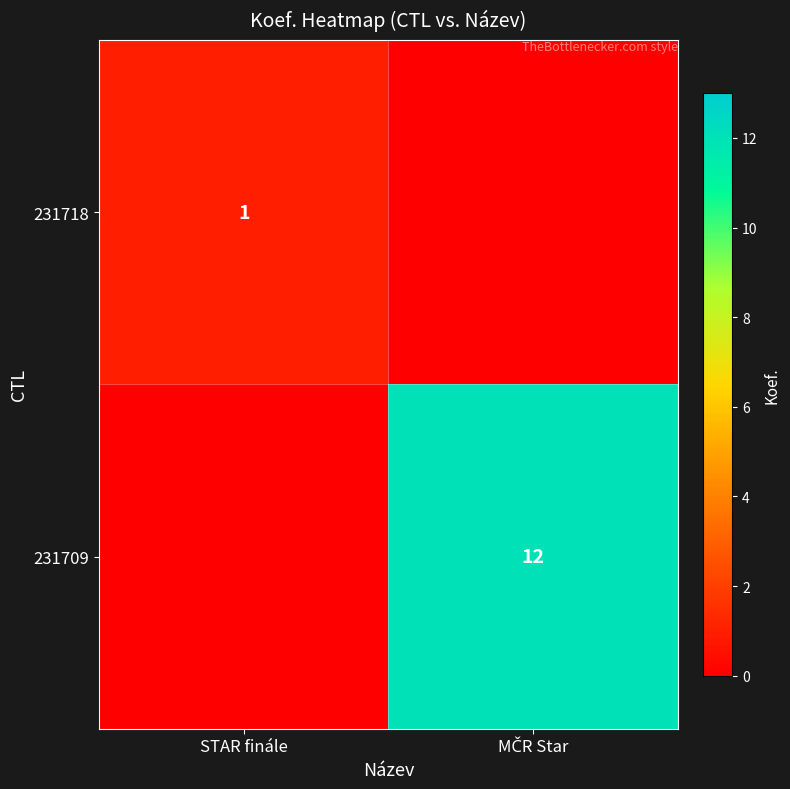

The value of 231718 at STAR finále is 1. True or false?

True